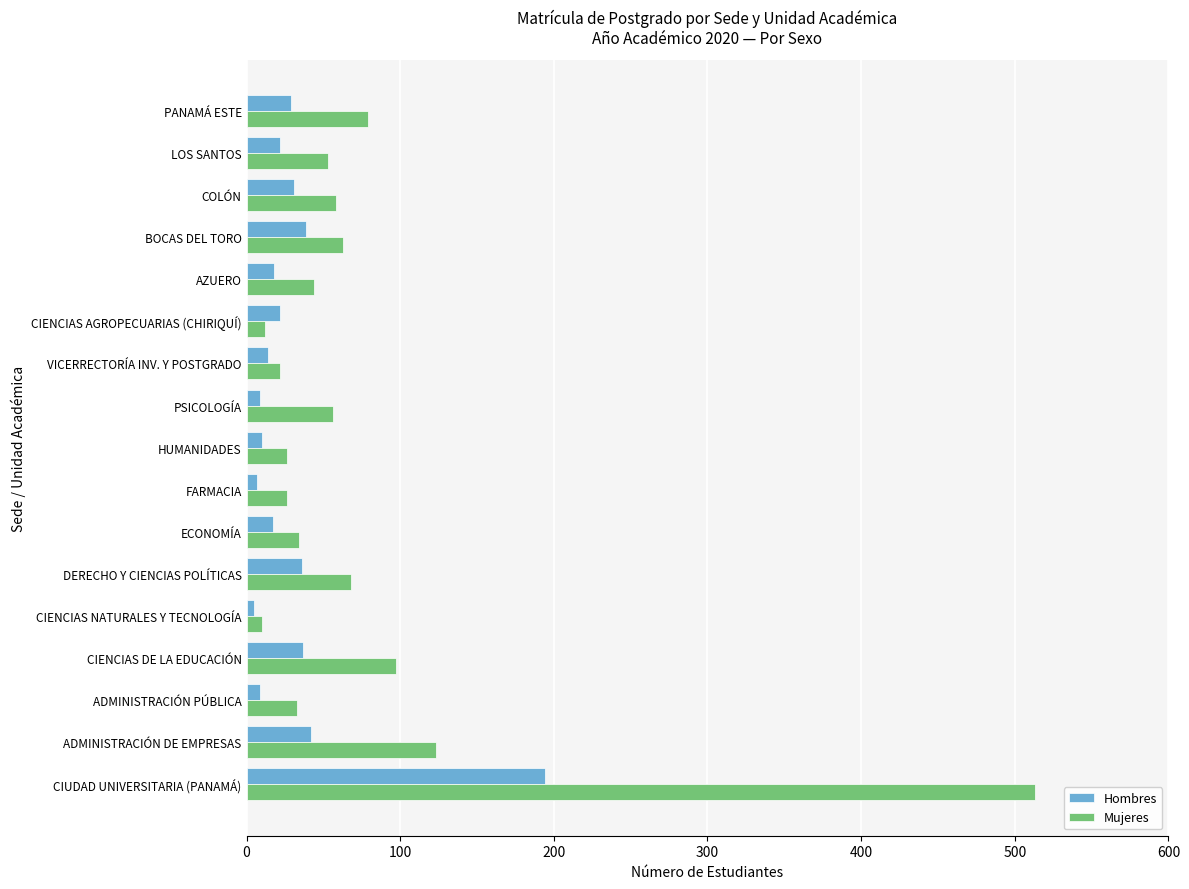

How many values in the Hombres series are below 22?

8